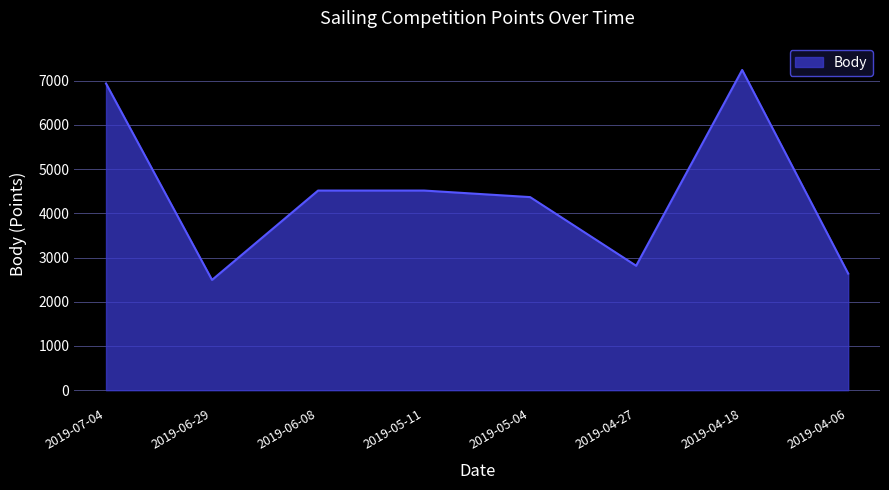

True or false: the data has more than 0 interior local peaks.

True